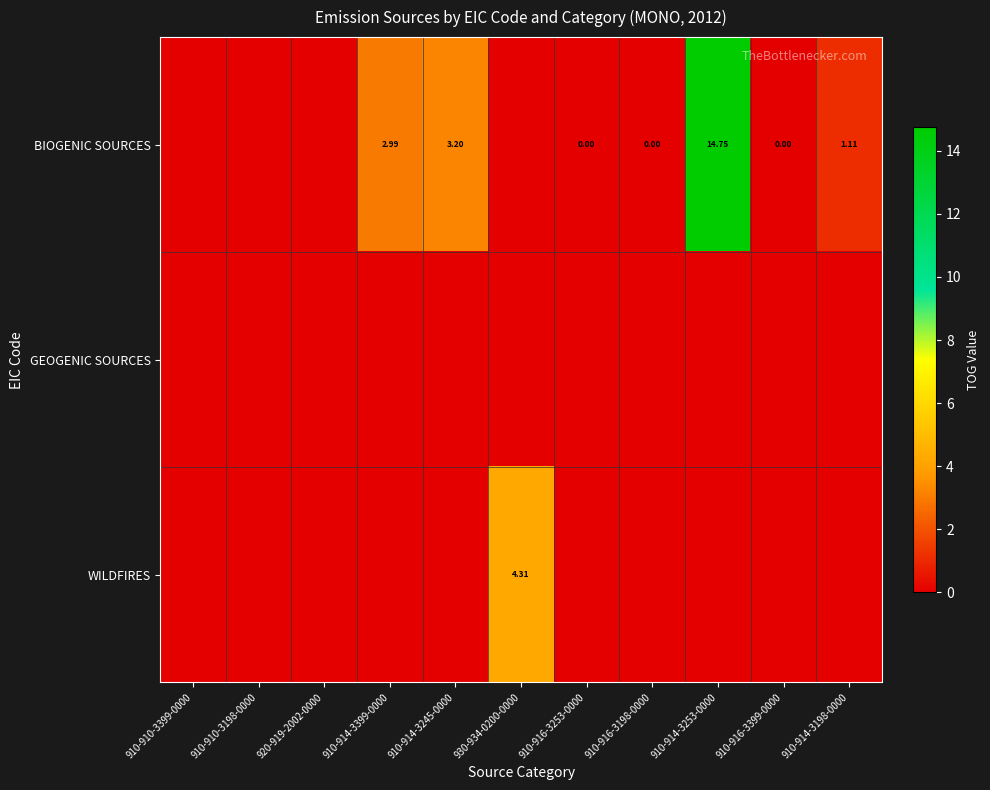

What is the spread (max minus min) of values at 930-934-0200-0000?

4.3